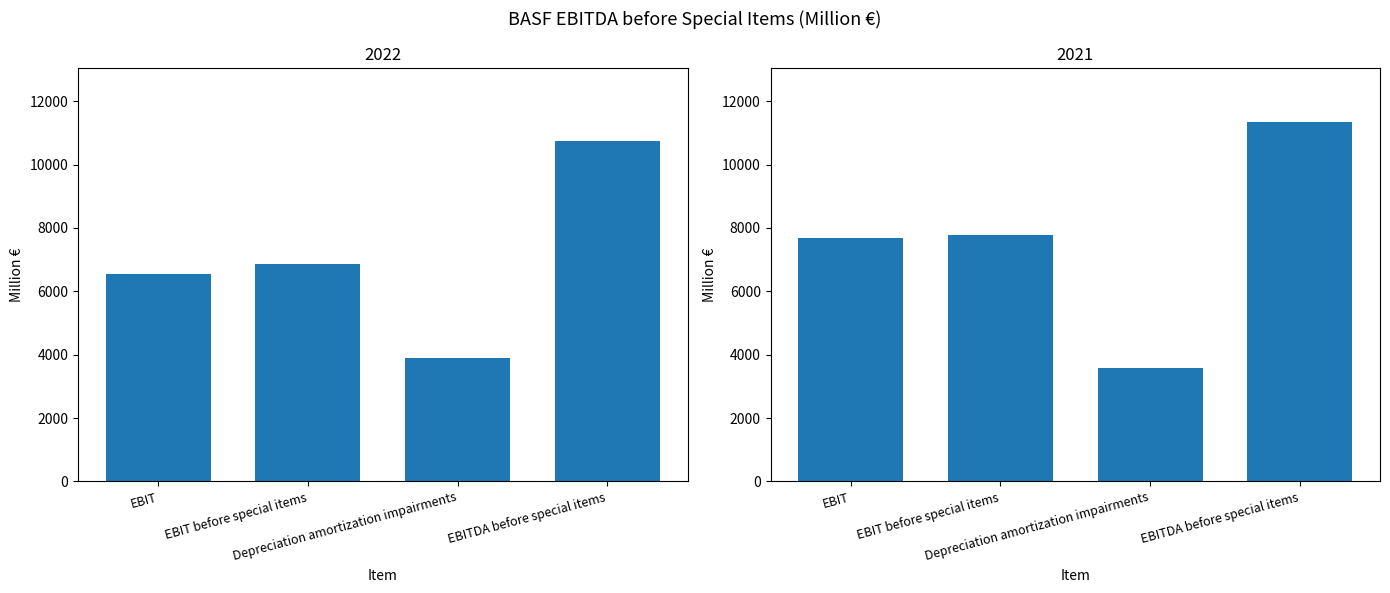

Reading left to right, extract all data points from this chart.

2022: 6548	6878	3885	10762
2021: 7677	7768	3580	11348